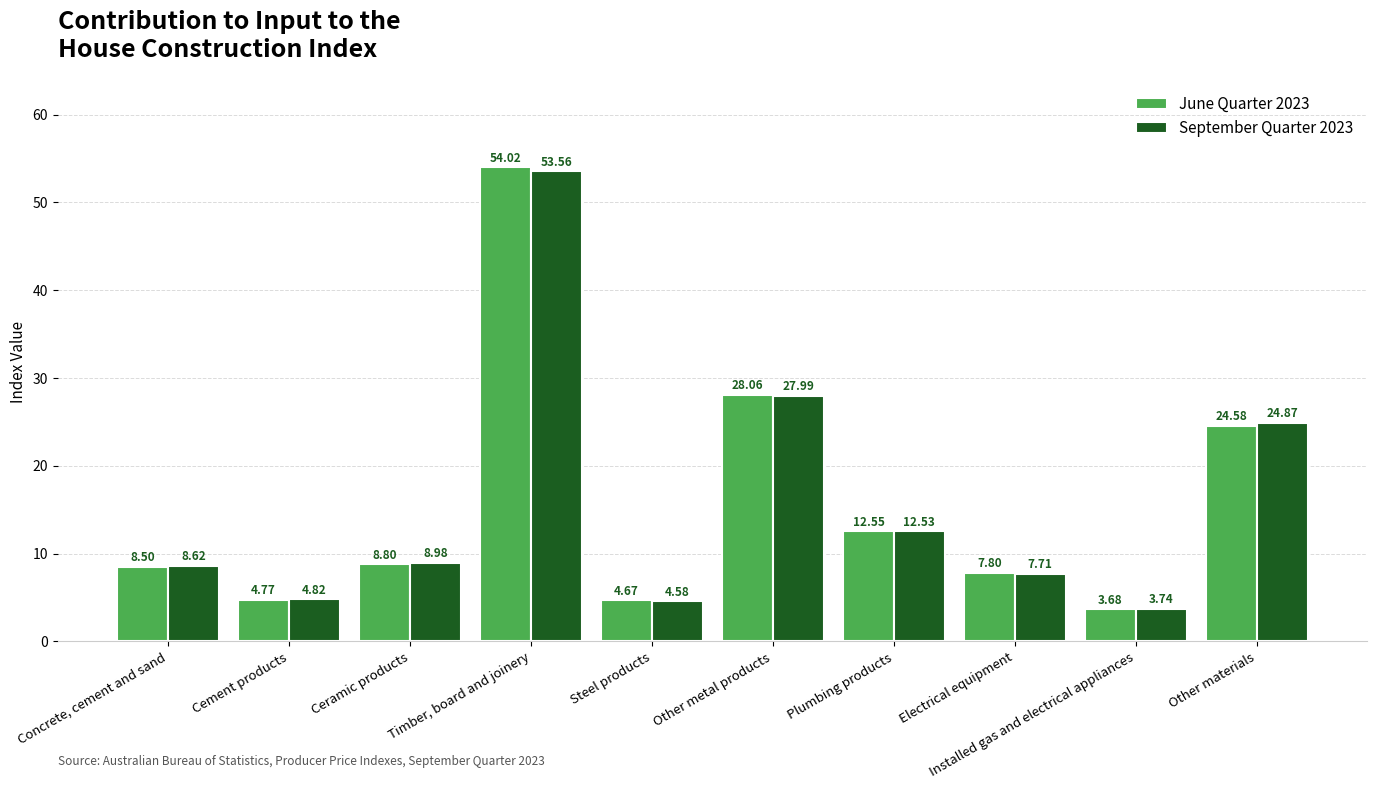

The value of June Quarter 2023 at Plumbing products is 12.6. True or false?

True